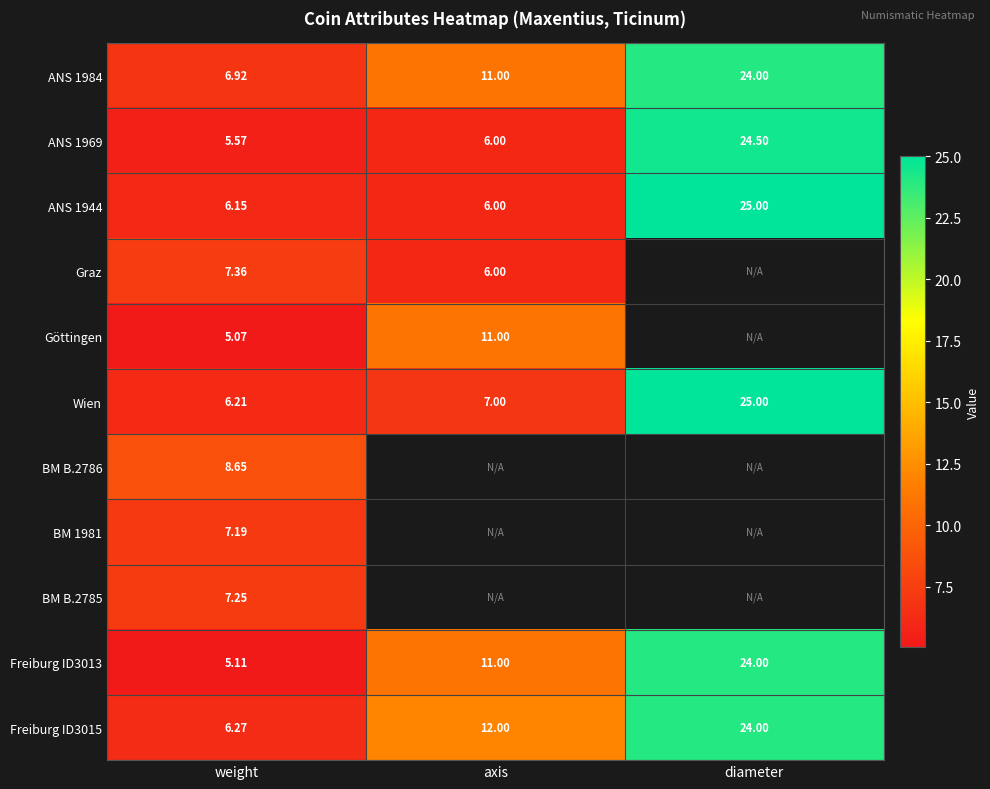

True or false: Wien has a value of 6.2 at weight.

True